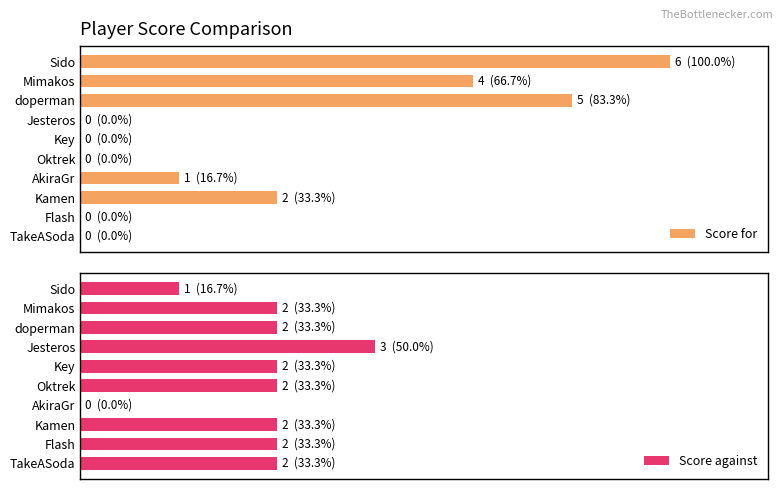

How many data points in Score against are less than 2?

2